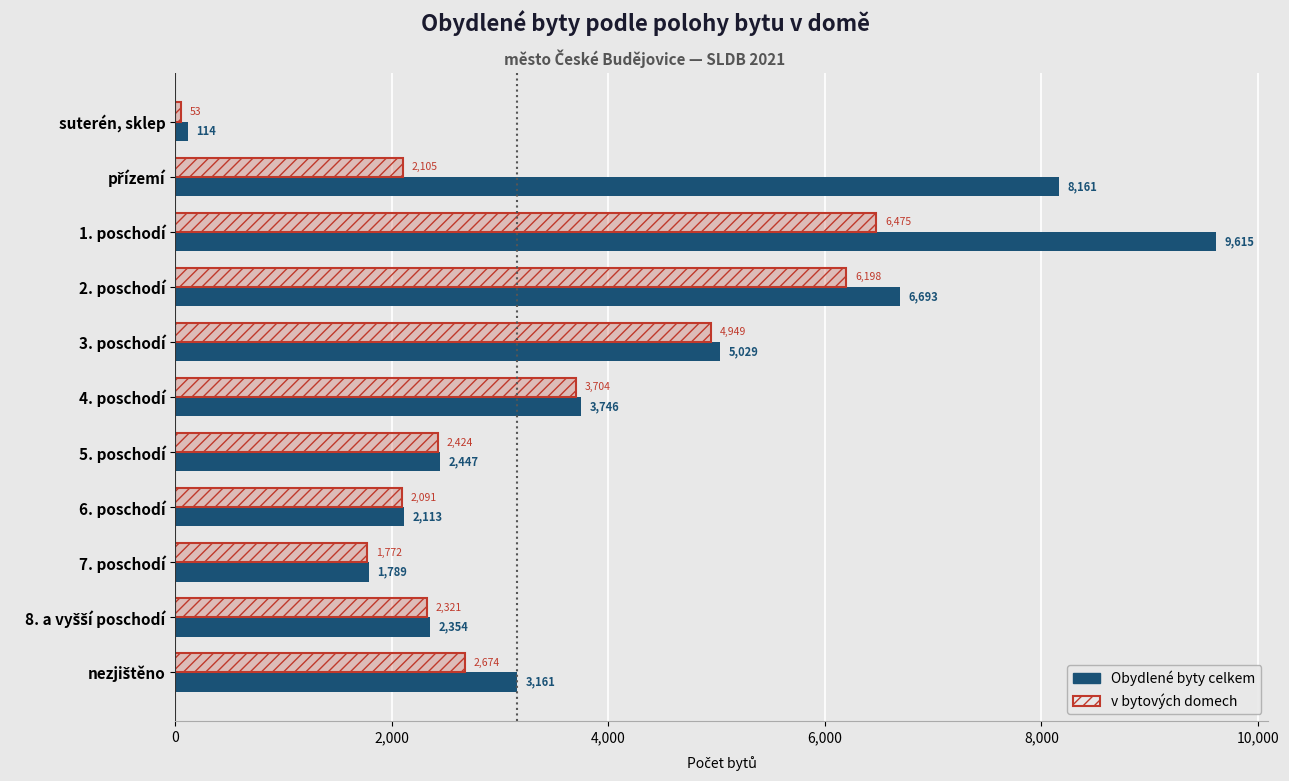

Are the bars horizontal?

Yes